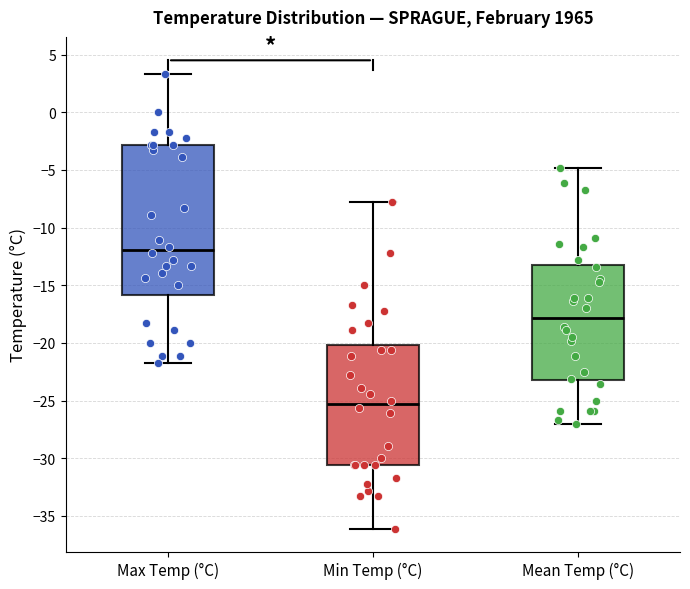

Reading left to right, transcribe this box plot: for each box, give where its median line is, the range the box spans, and where its two whiskers end, as read against the y-axis. The values are not printed on the chart, so give them approximately, as read against the axis.

Max Temp (°C): median -12.0, box -16.0 to -3.0, whiskers -21.5 to 3.5
Min Temp (°C): median -25.5, box -30.5 to -20.0, whiskers -36.0 to -8.0
Mean Temp (°C): median -18.0, box -23.0 to -13.0, whiskers -27.0 to -5.0